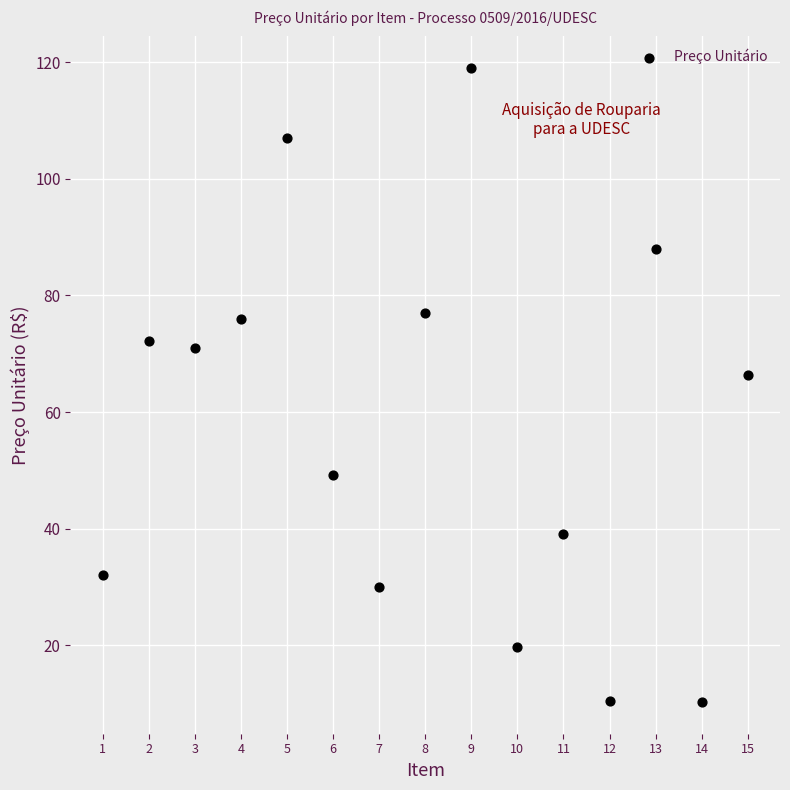

What is the range of X values (max minus min)?

14.0